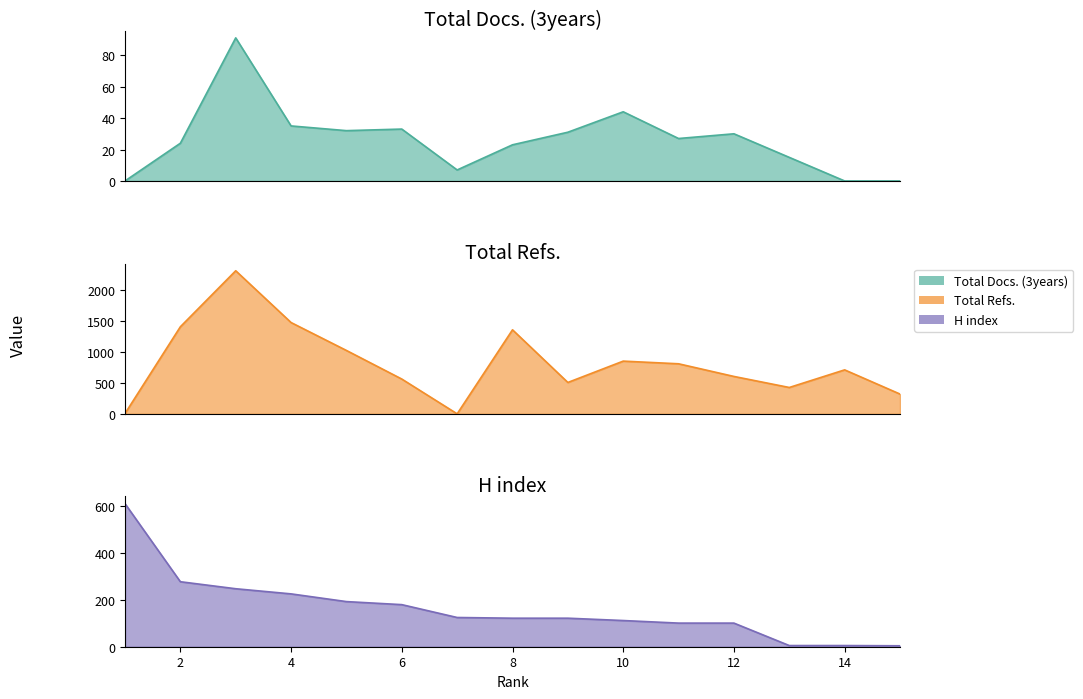

True or false: Total Refs. has more than 2 points higher than both neighbors.

True